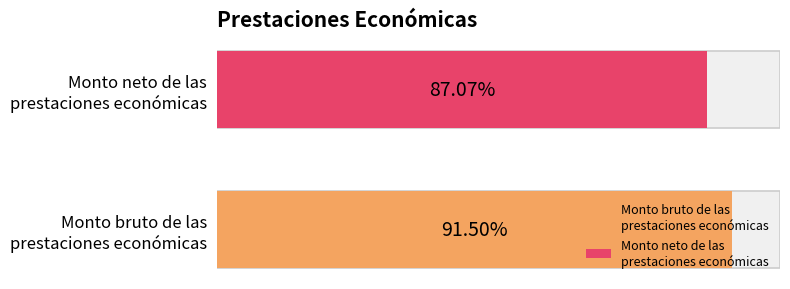

What position from the left is Prestaciones (bruto)?

1